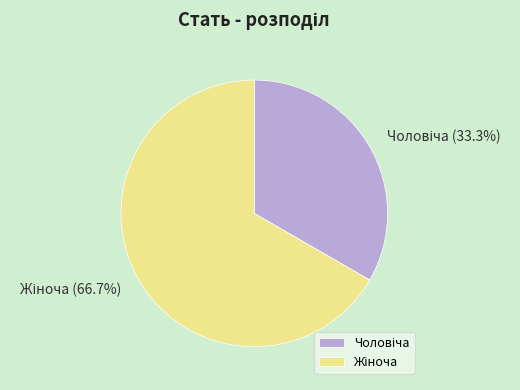

Does Жіноча represent more than half of the total?

Yes